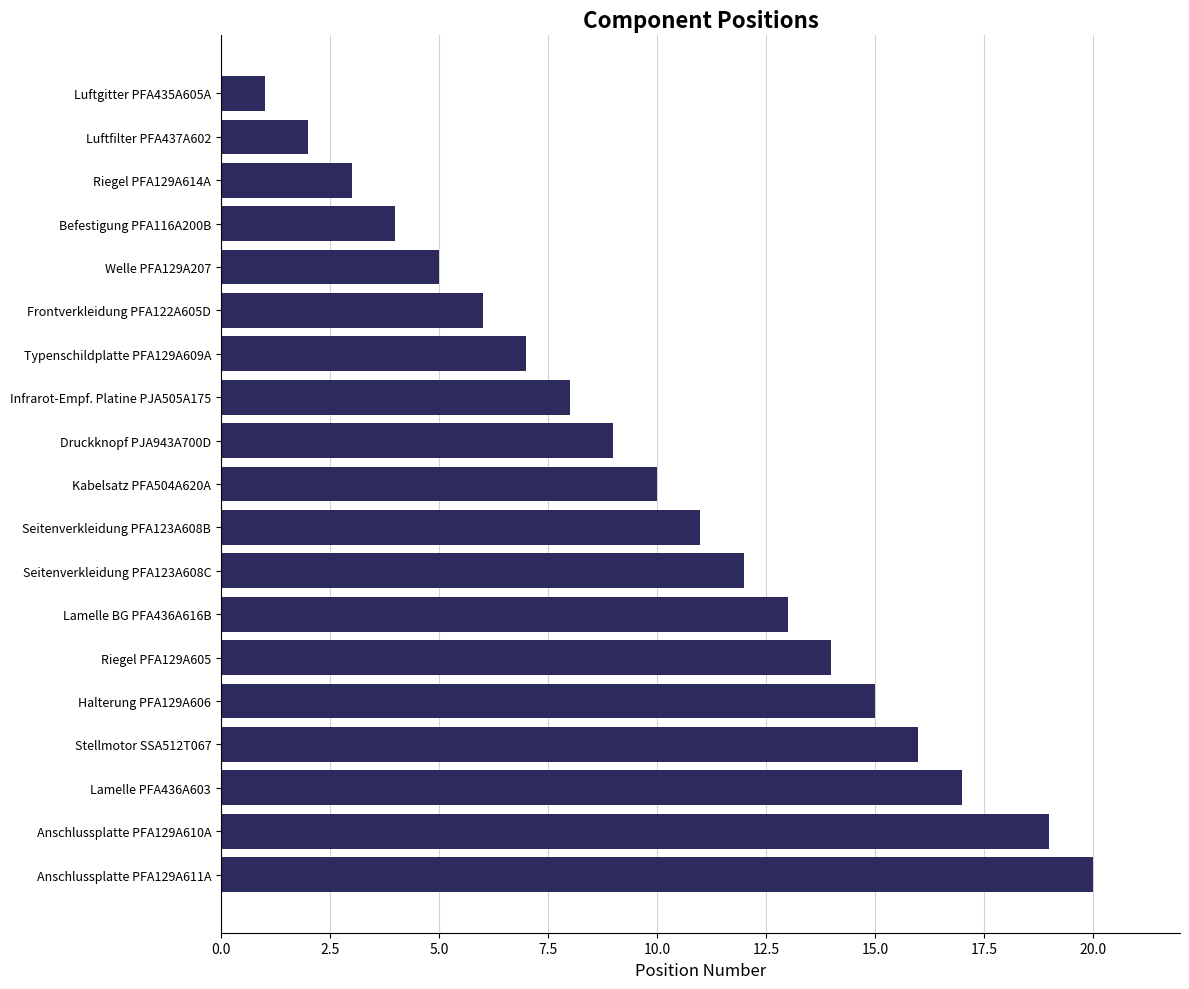

What is the label of the 16th bar from the bottom?

Befestigung PFA116A200B